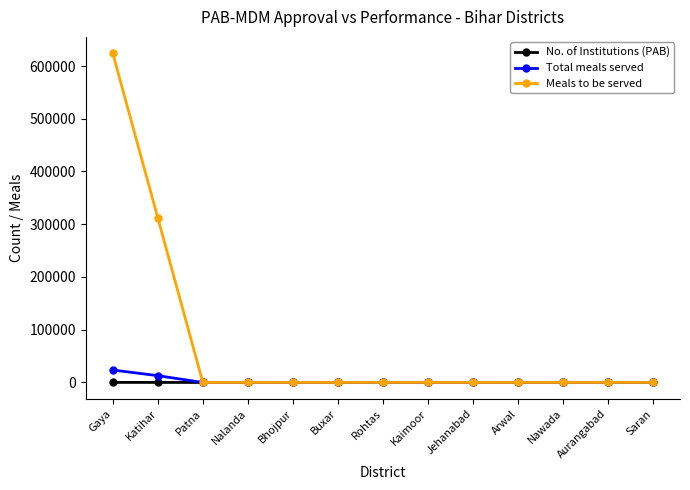

True or false: Total meals served has a value of 0 at Aurangabad.

True